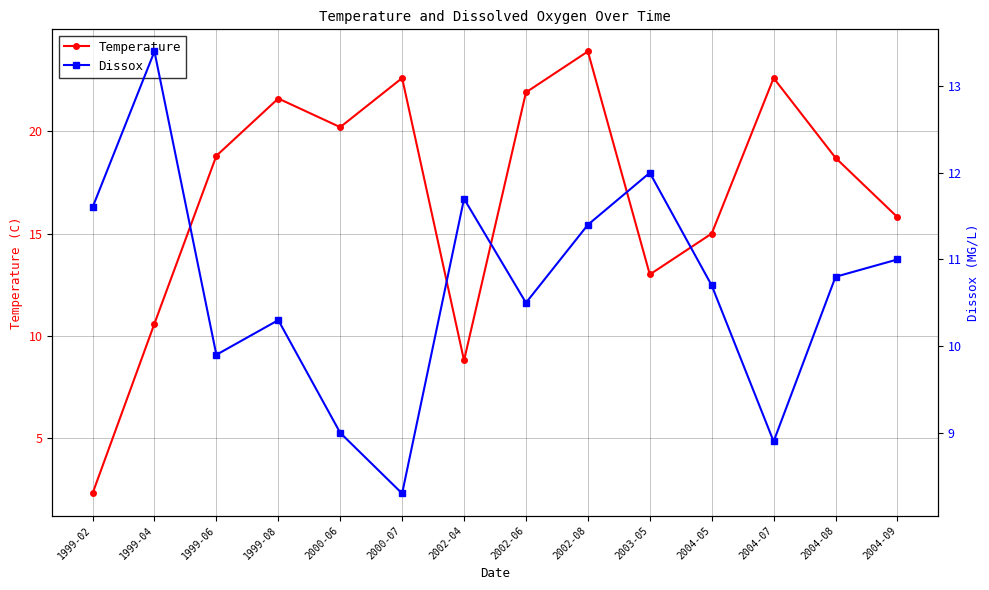

Between 1999-08 and 2003-05, which series saw the biggest shift?

Temperature